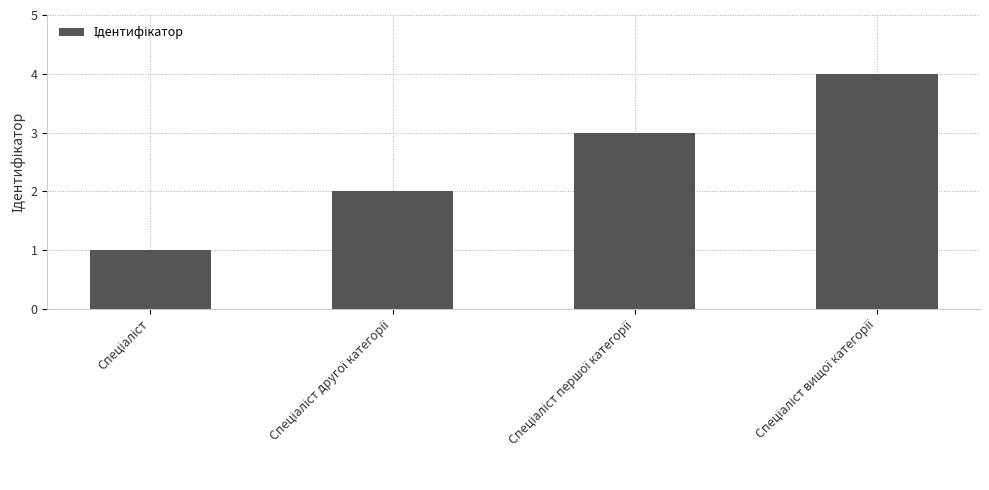

What is the difference between the maximum and minimum values?

3